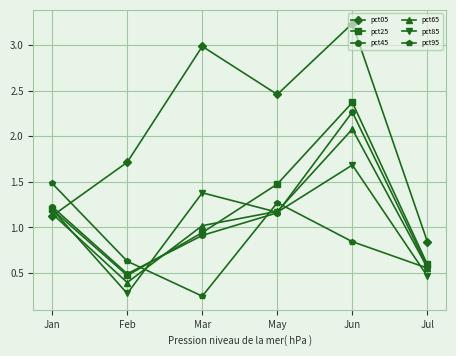

How many lines are shown in the chart?

6